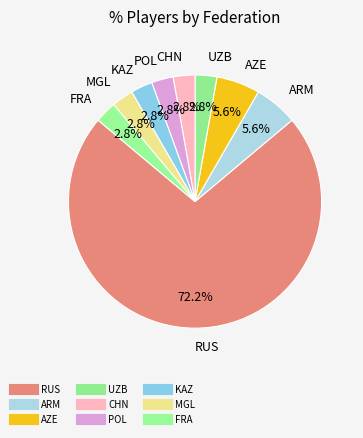

To the nearest percent, what percentage of the pie is UZB?

3%